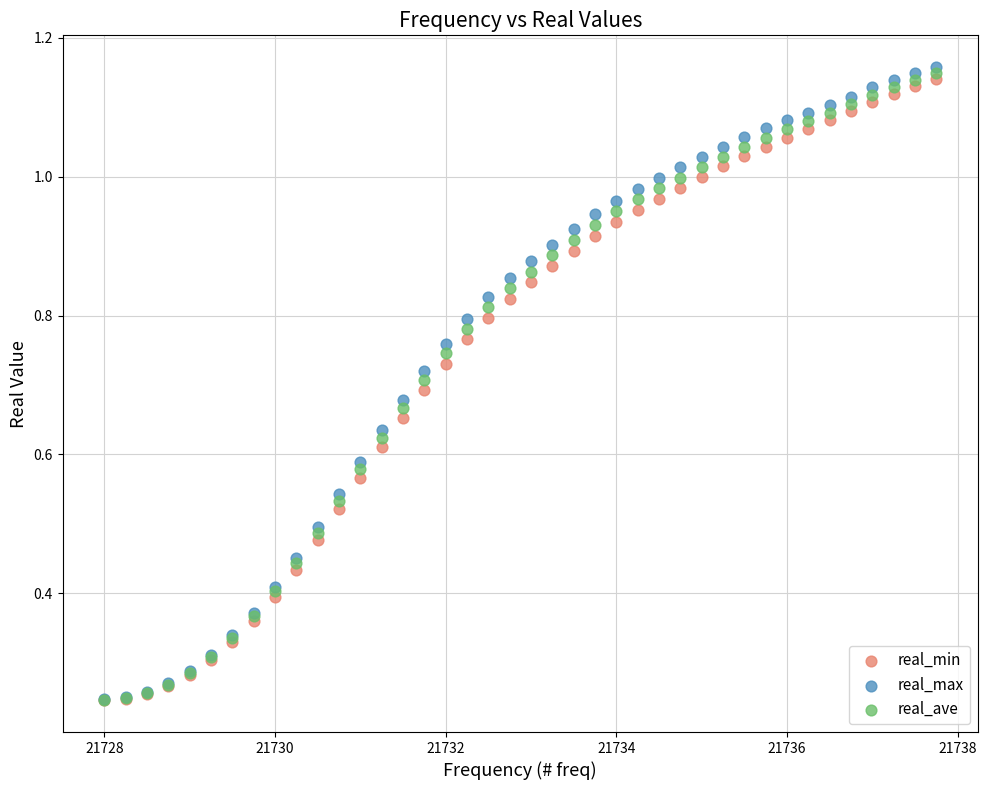

Which series contains the highest Y value?

real_max